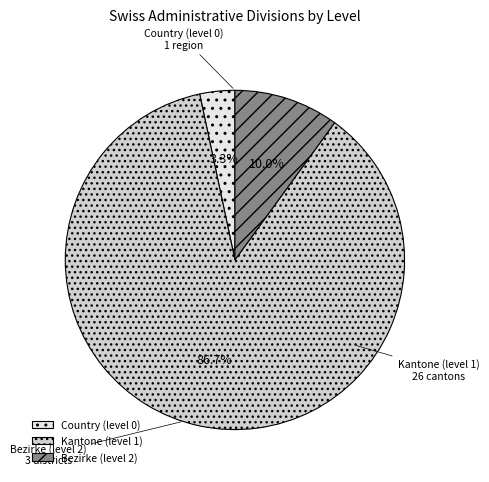

To the nearest percent, what portion does Country (level 0) represent?

3%